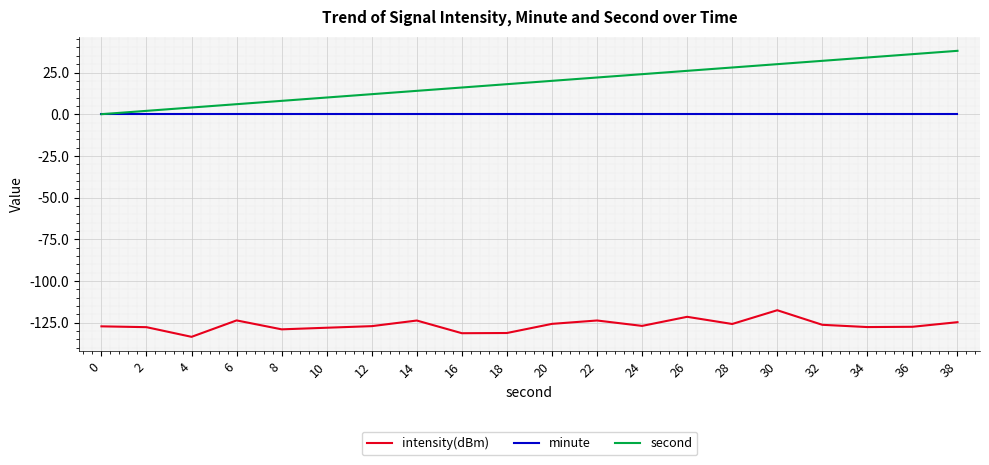

Is the value of intensity(dBm) at 32 greater than the value of second at 22?

No